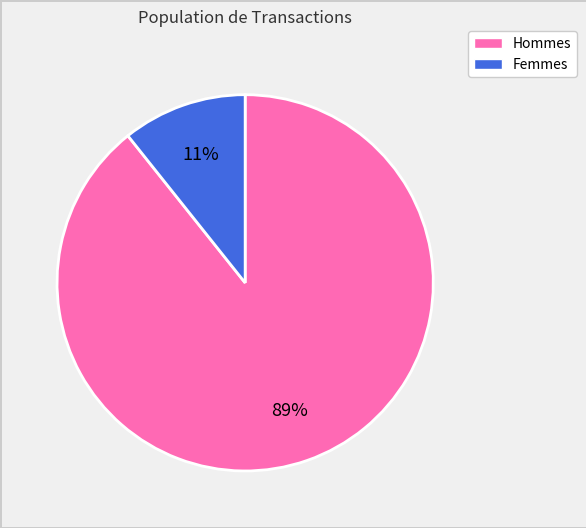

Is there any slice that represents more than half of the pie?

Yes